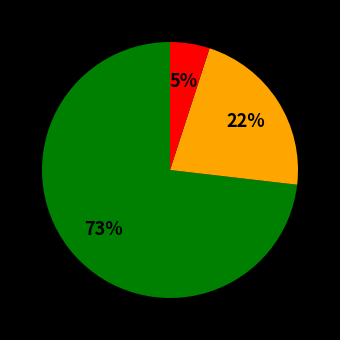

To the nearest percent, what is the difference between the largest and smallest slice percentages?

68%